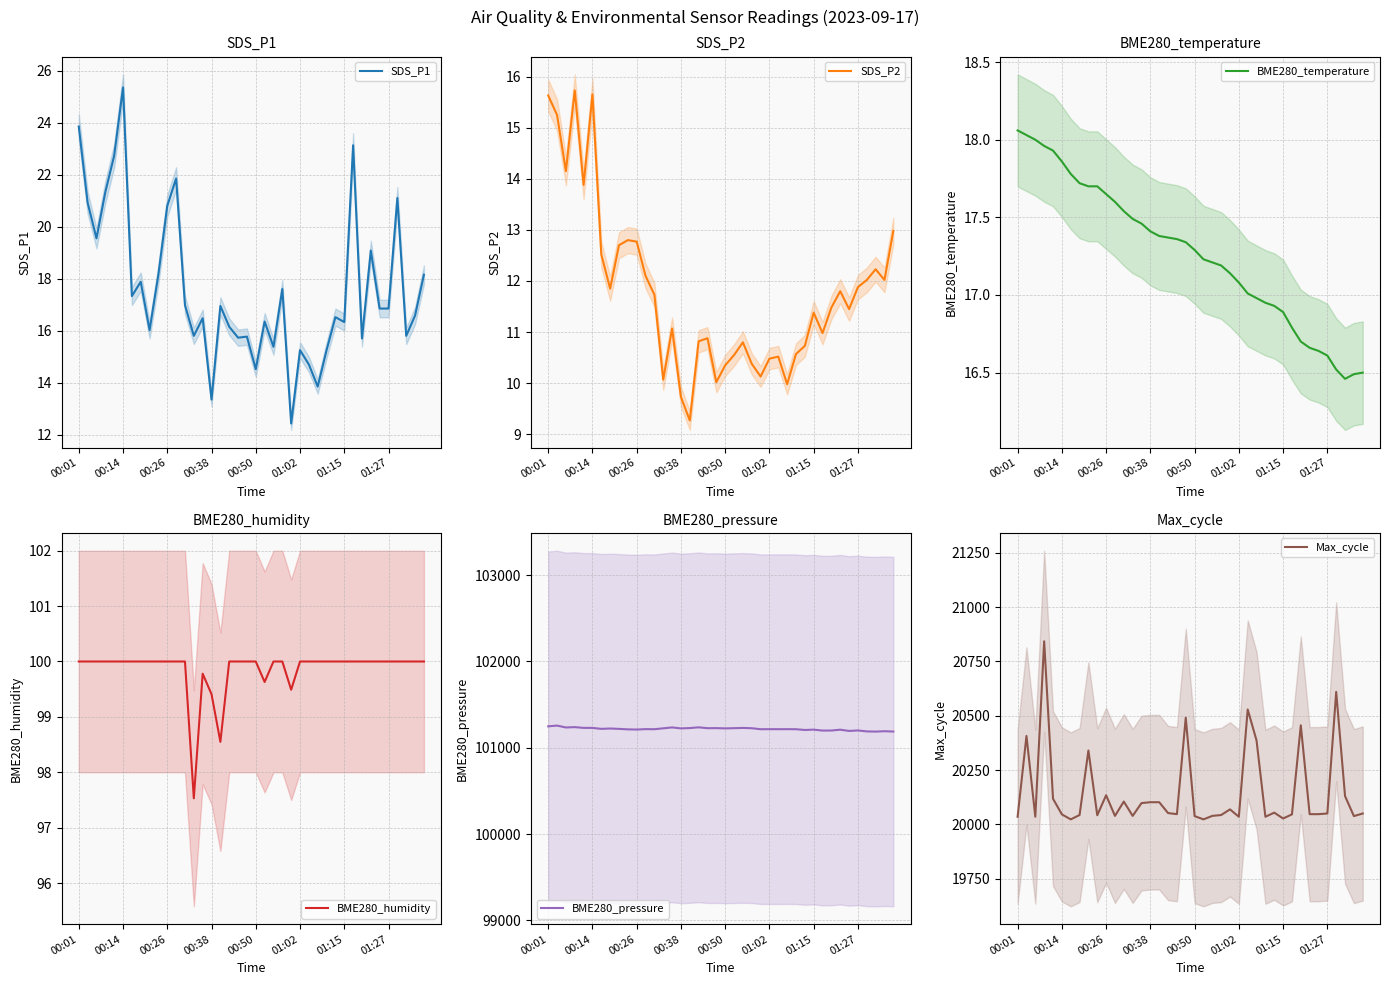

True or false: SDS_P1 and BME280_pressure intersect in this chart.

False